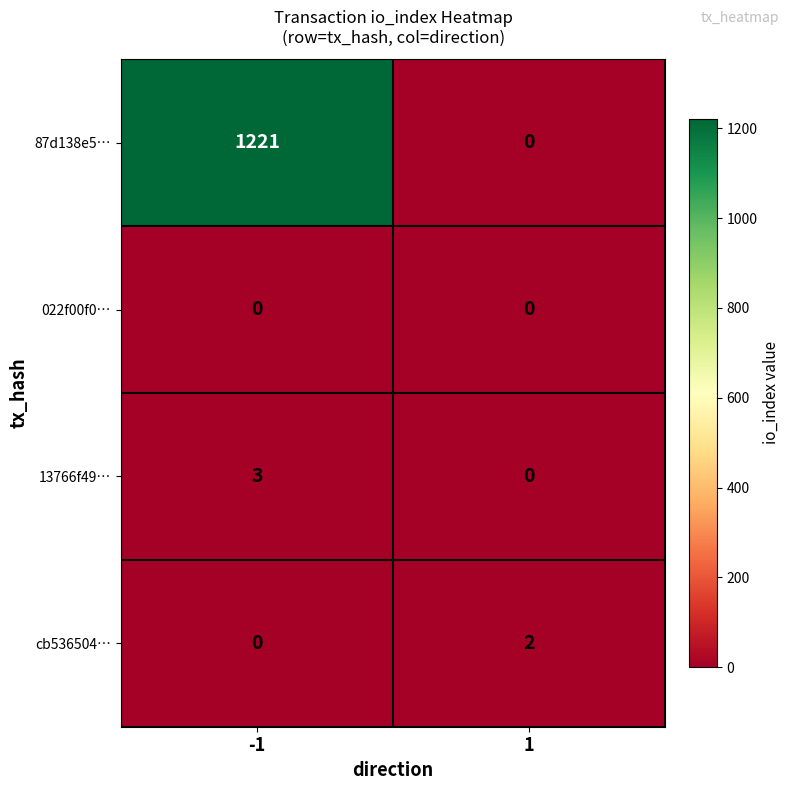

Is it true that 13766f49… equals 2 at 1?

False